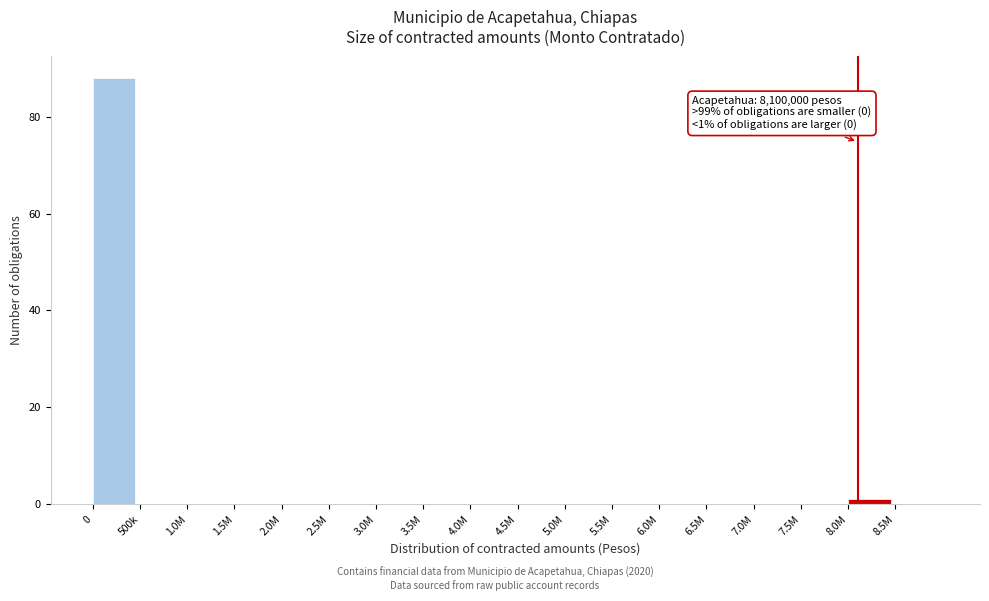

Reading right to left, what are all the values shown in this chart?

8.5M=0	8.0M=1	7.5M=0	7.0M=0	6.5M=0	6.0M=0	5.5M=0	5.0M=0	4.5M=0	4.0M=0	3.5M=0	3.0M=0	2.5M=0	2.0M=0	1.5M=0	1.0M=0	500k=0	0=88